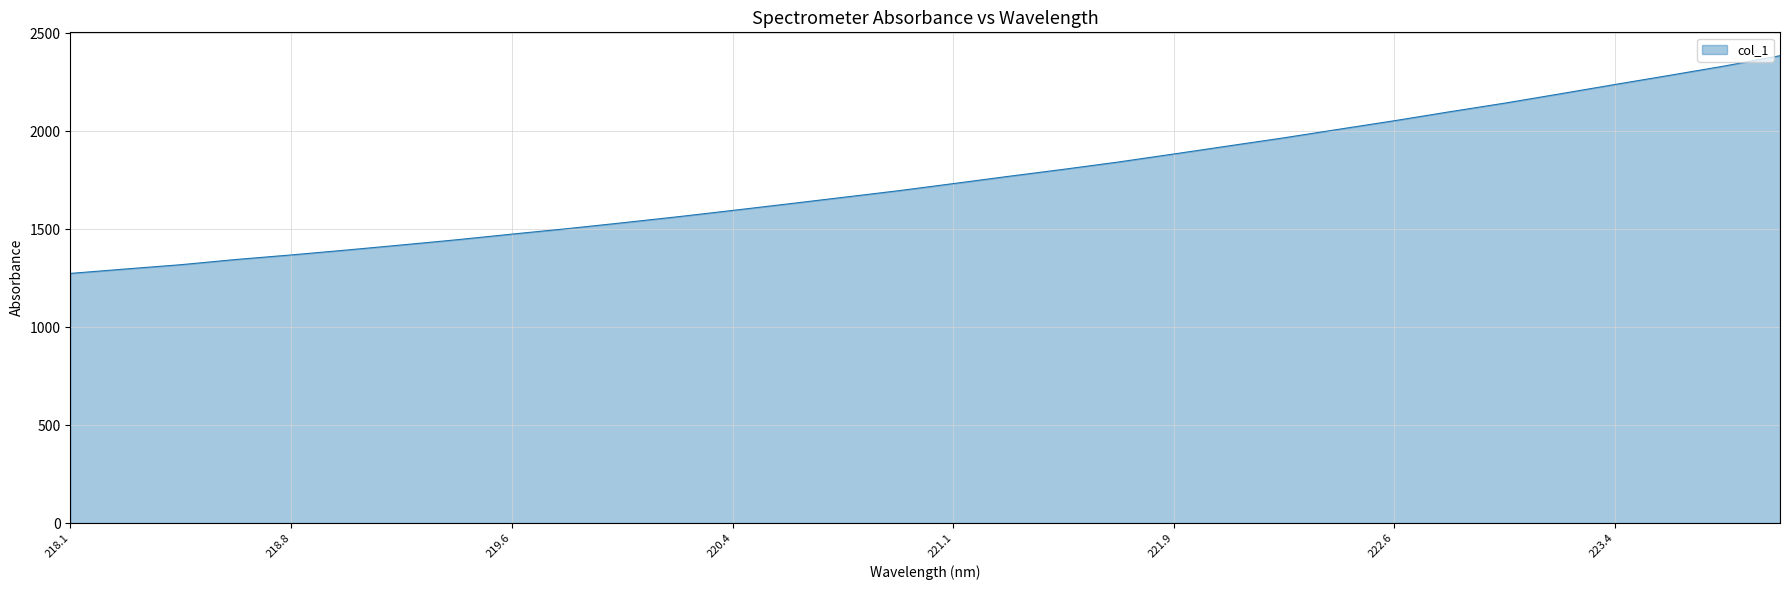

What is the sum of all values?

56196.9